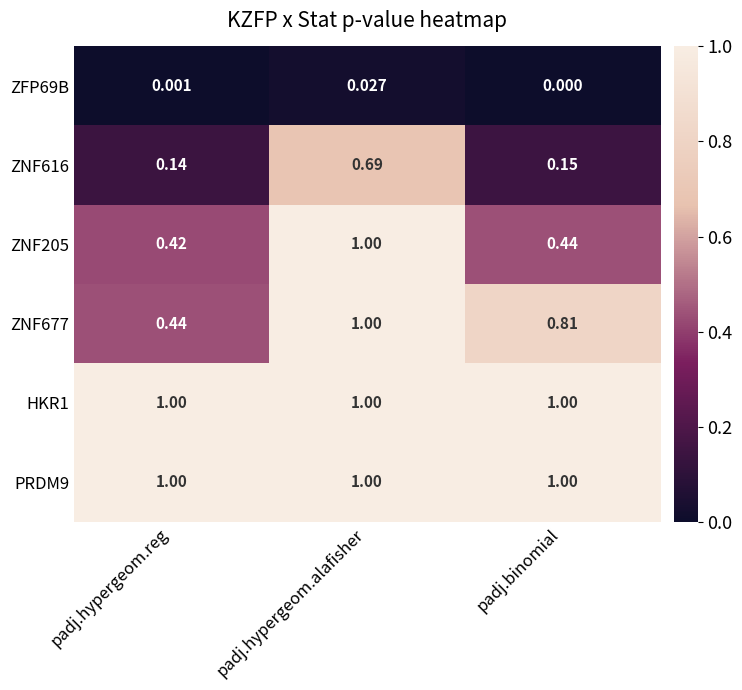

At which label does ZFP69B reach its minimum?

padj.binomial